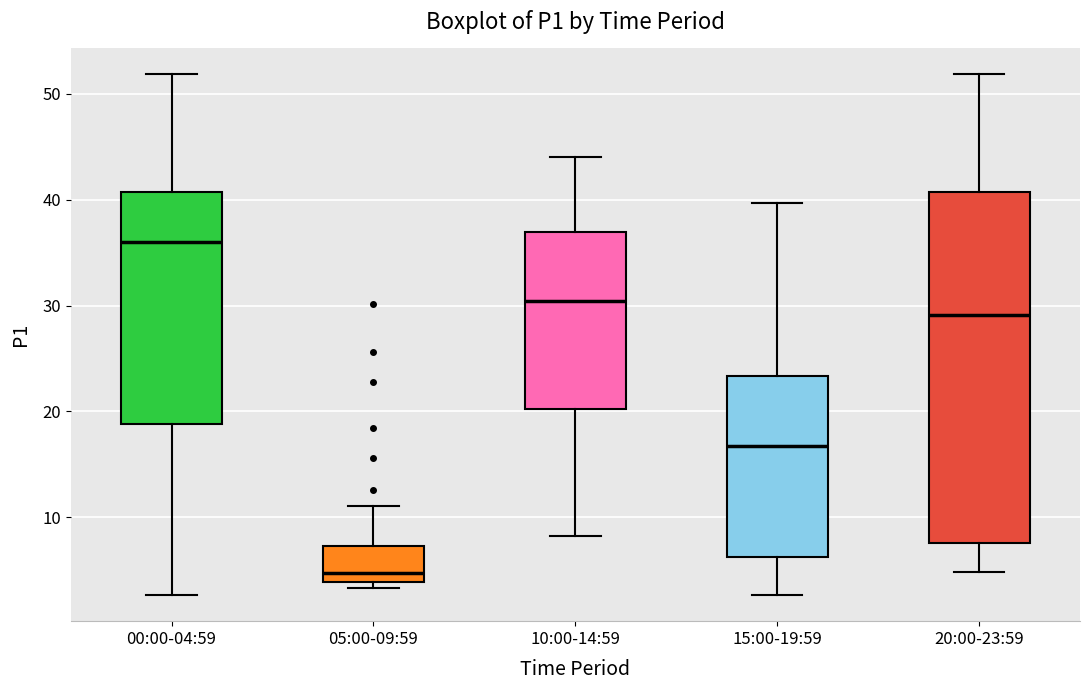

Which box is the tallest, from its lower edge to its upper edge?

20:00-23:59